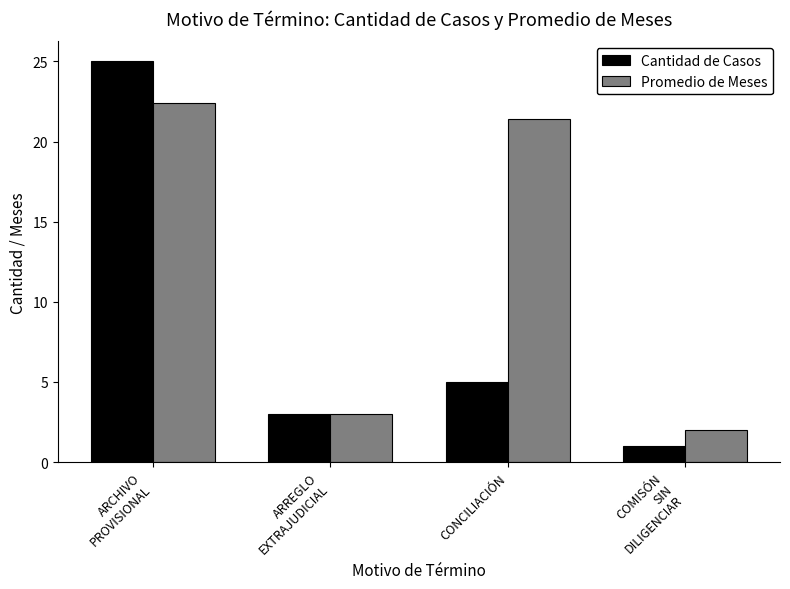

At which category does the chart reach its peak across all series?

ARCHIVO
PROVISIONAL